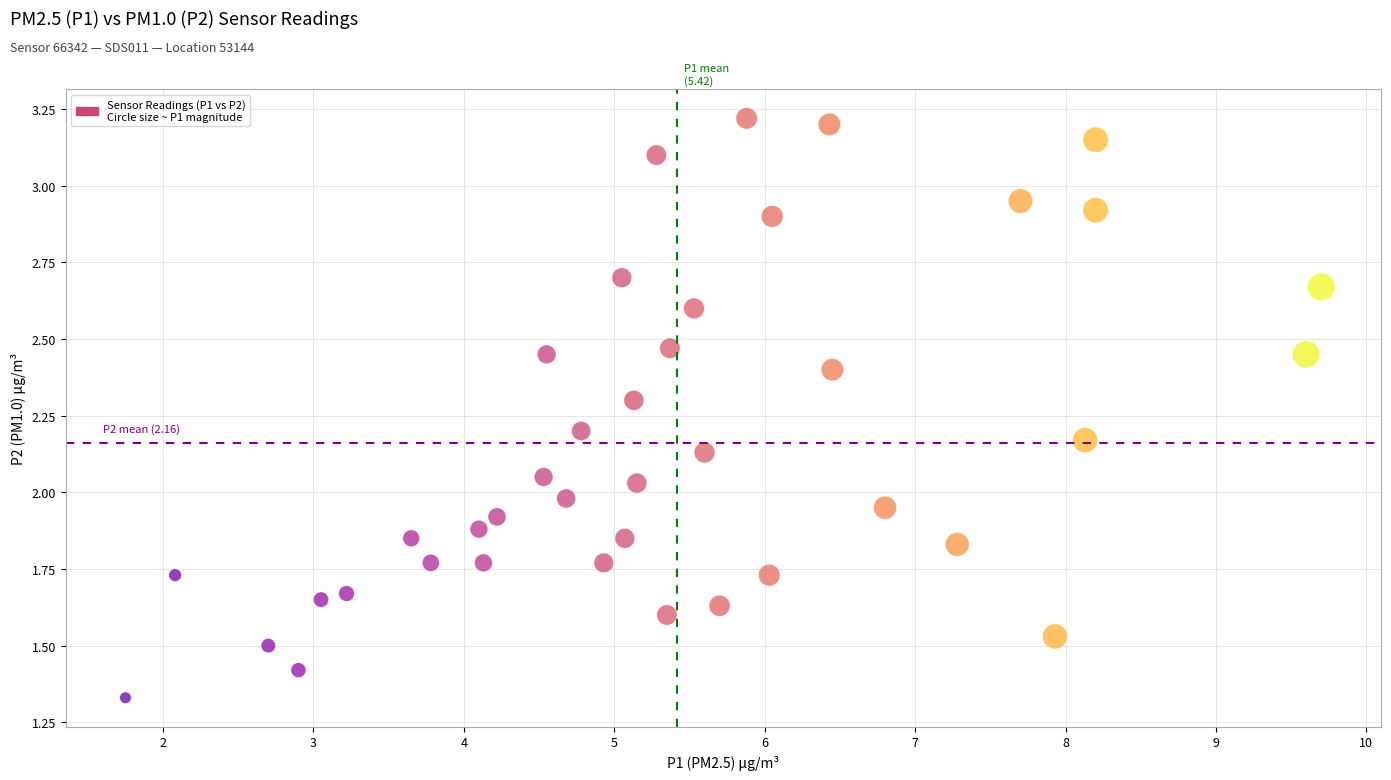

What is the range of X values (max minus min)?

7.9